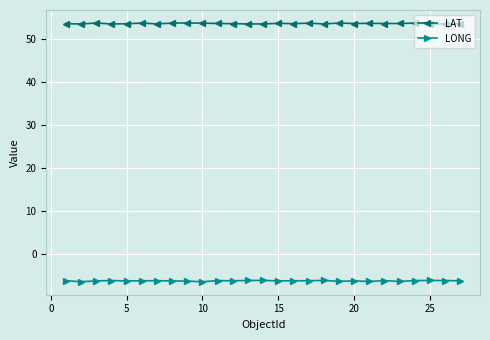

What is the lowest value of the LONG series?

-6.4